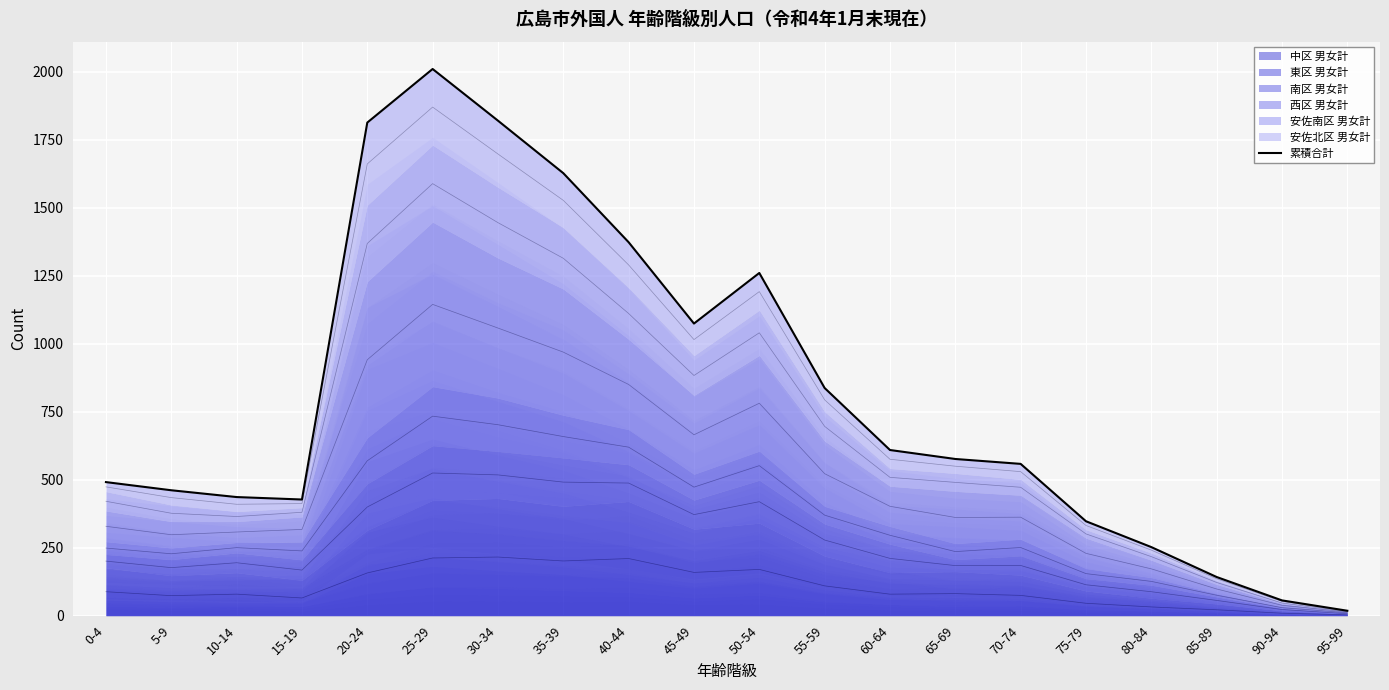

How many points are higher than both their immediate neighbors (excluding endpoints)?

2